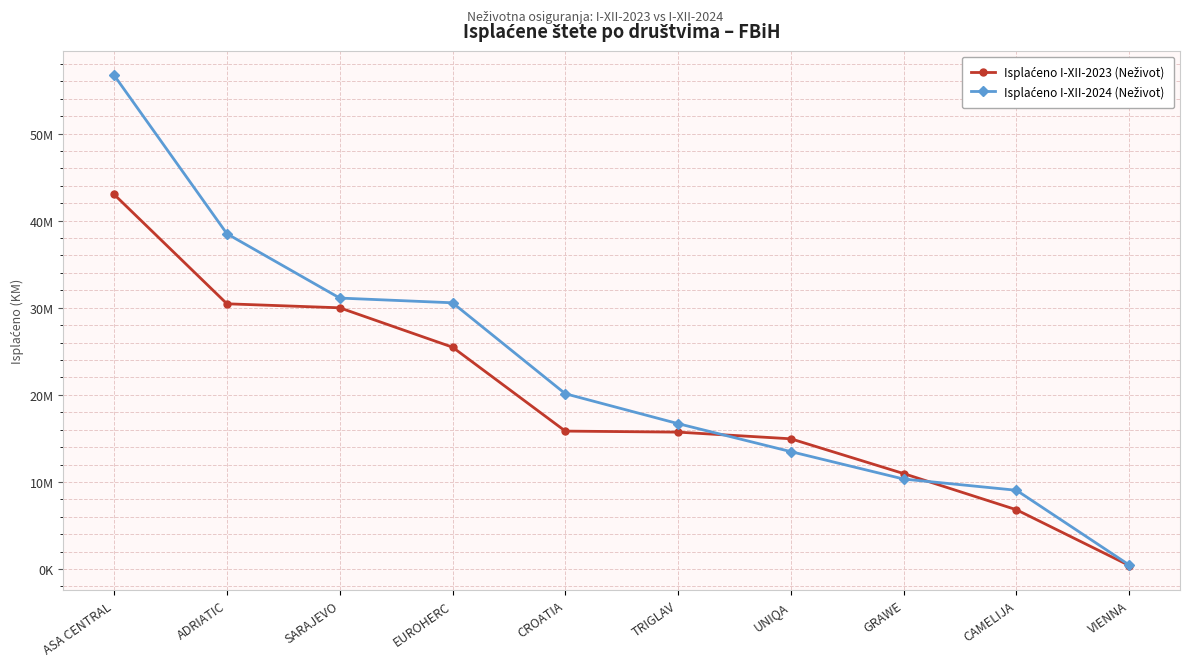

What is the difference between the second highest and second lowest values in the Isplaćeno I-XII-2023 (Neživot) series?

23644418